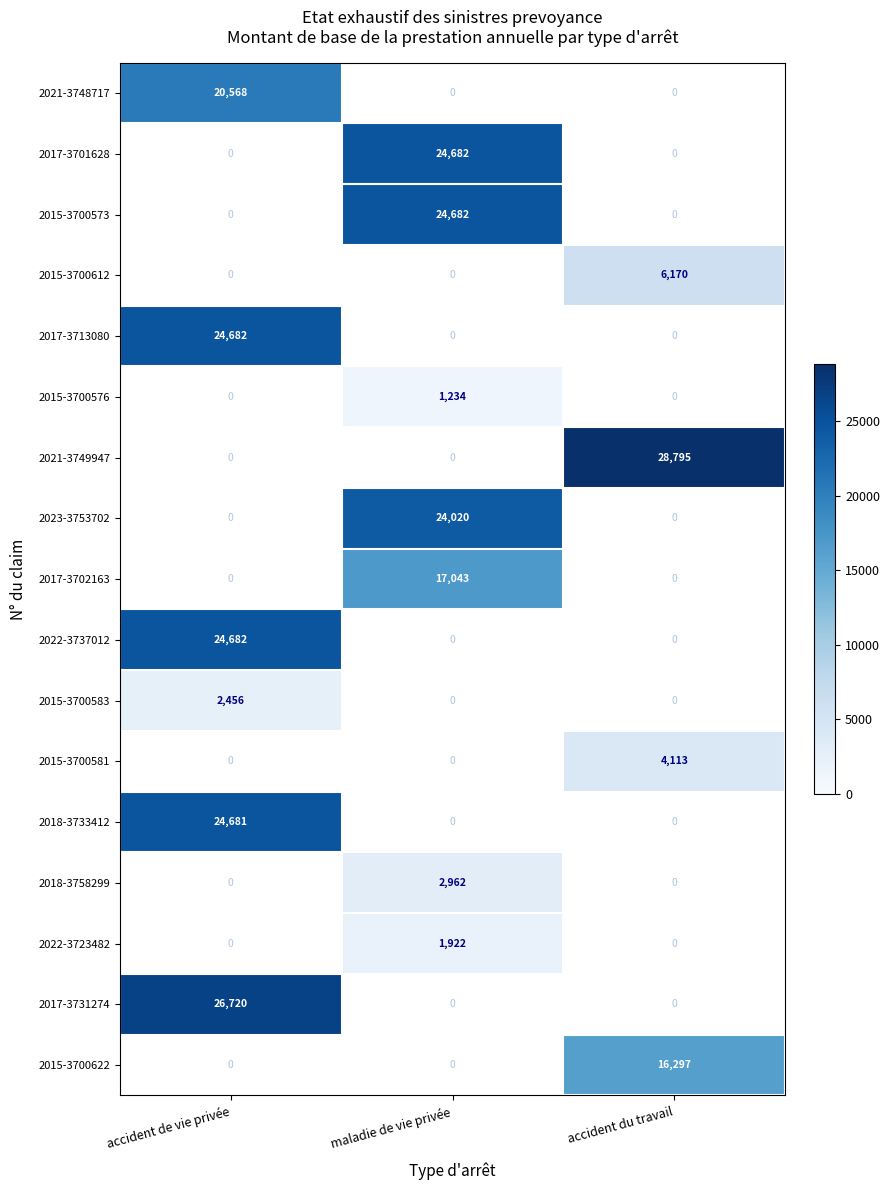

The 2023-3753702 series shows 4903 at maladie de vie privée. True or false?

False